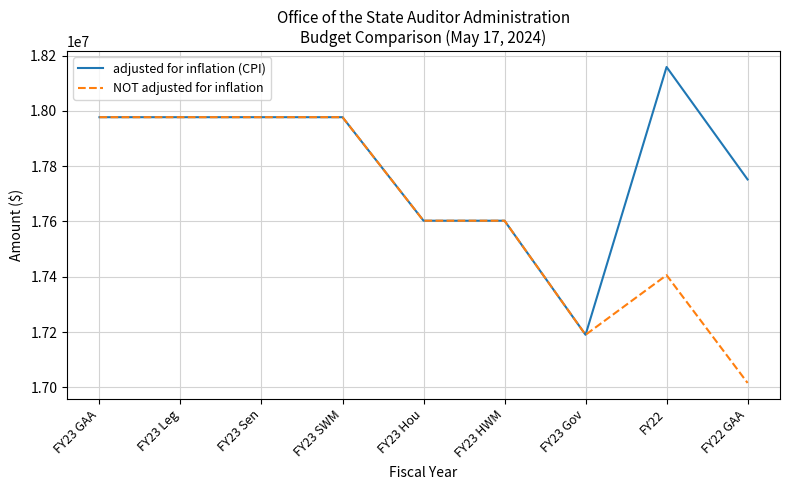

How many lines are shown in the chart?

2